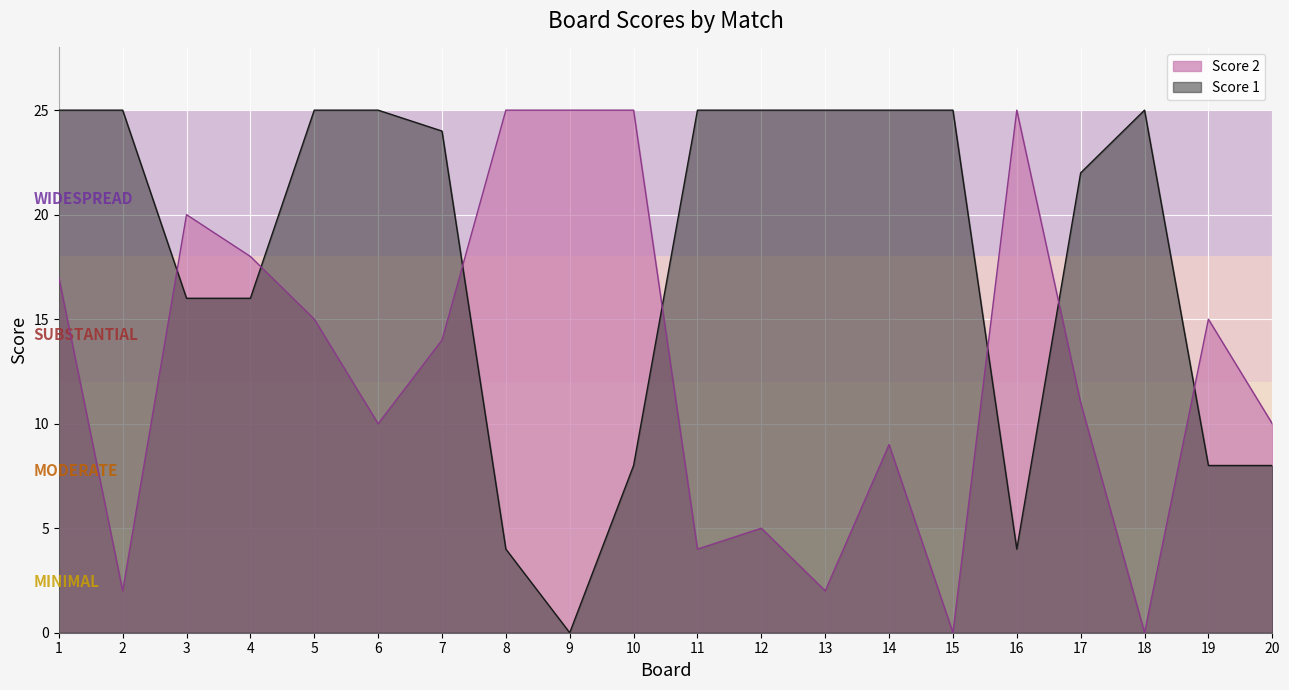

How many lines are shown in the chart?

2